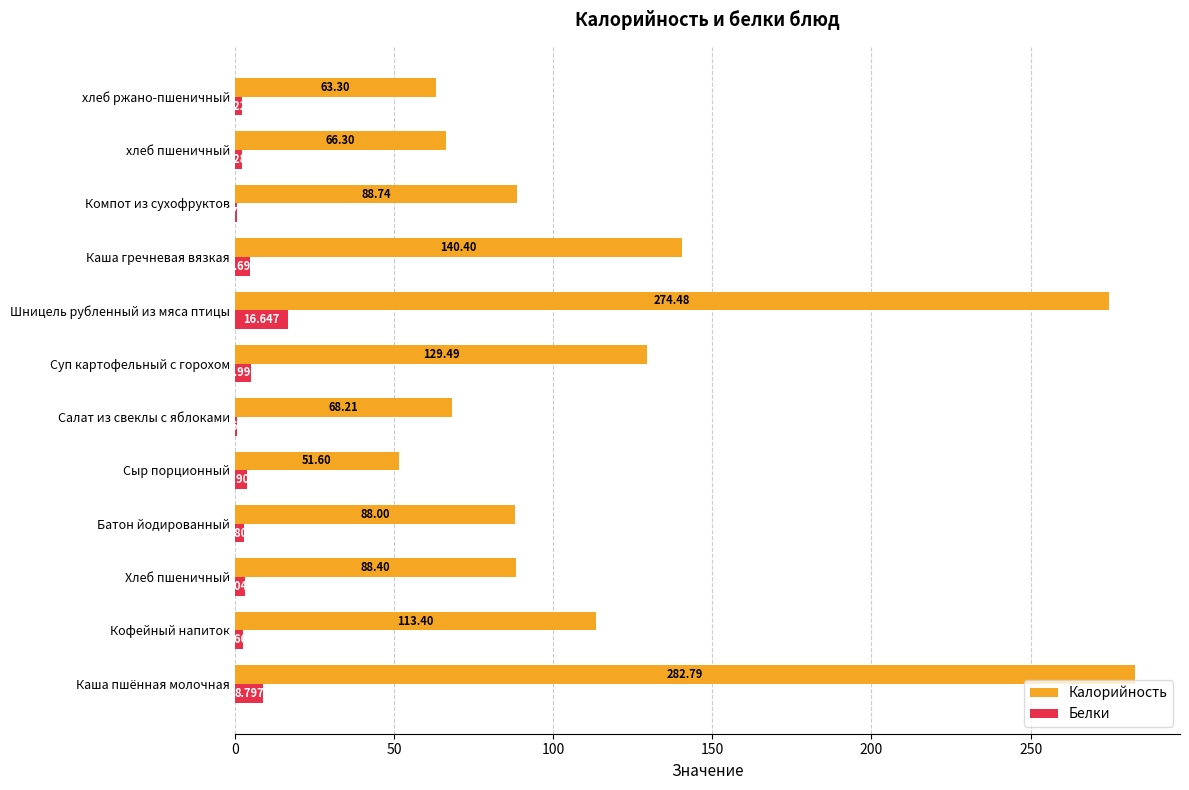

How many categories are shown in the chart?

12